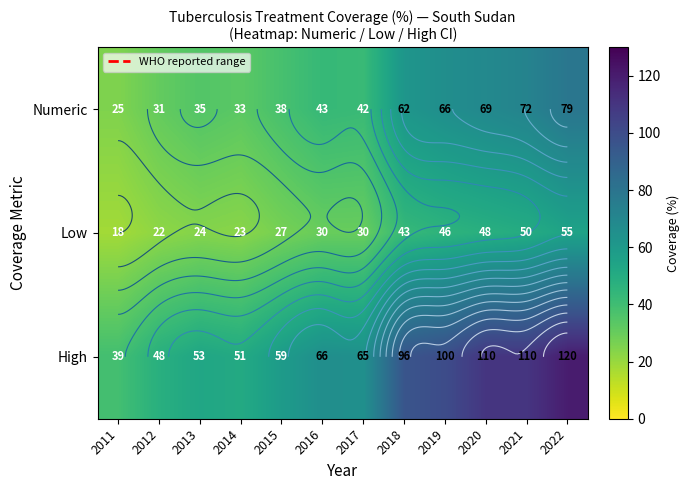

Which series changed the most between 2017 and 2018?

High